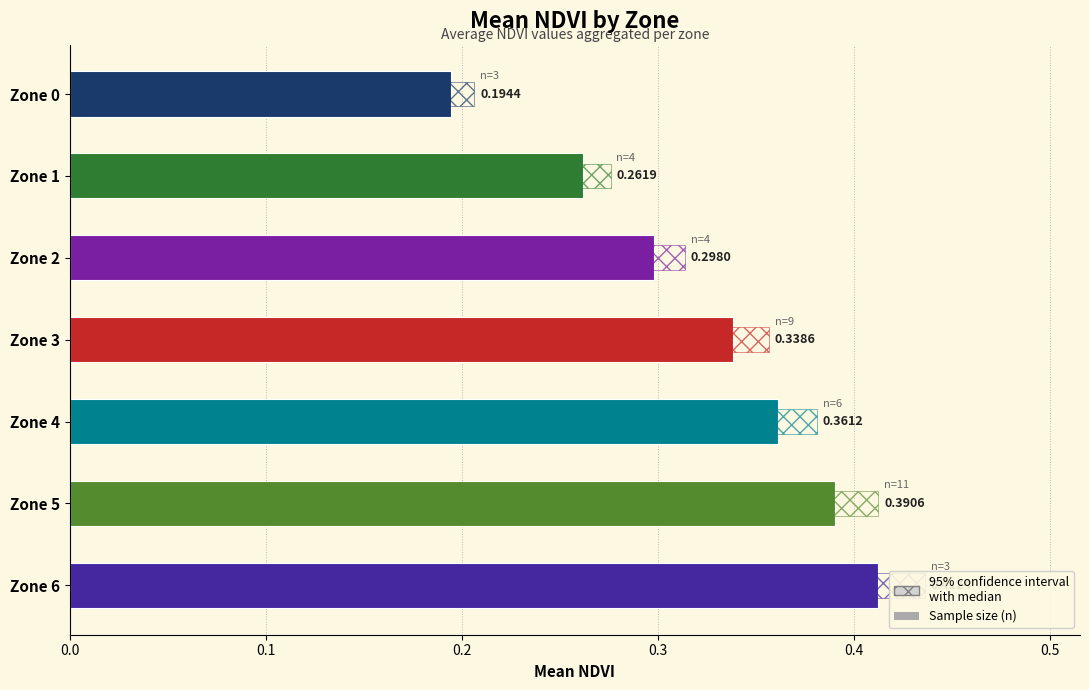

Reading right to left, list all the values displayed in this chart.

0.4	0.4	0.4	0.3	0.3	0.3	0.2